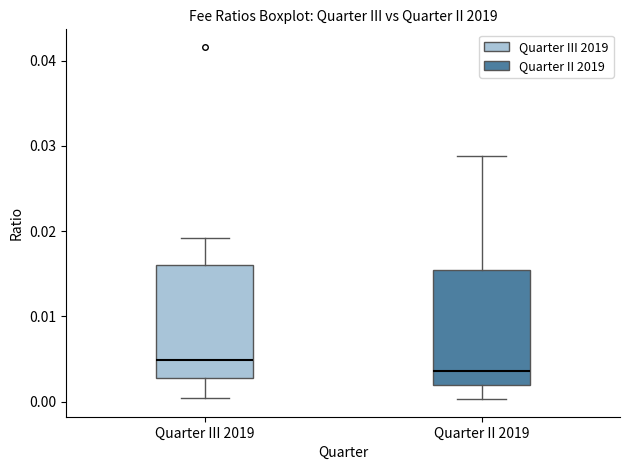

Where is the upper edge of the box for Quarter III 2019 on the y-axis? The values are not printed on the chart, so give them approximately, as read against the axis.

0.016